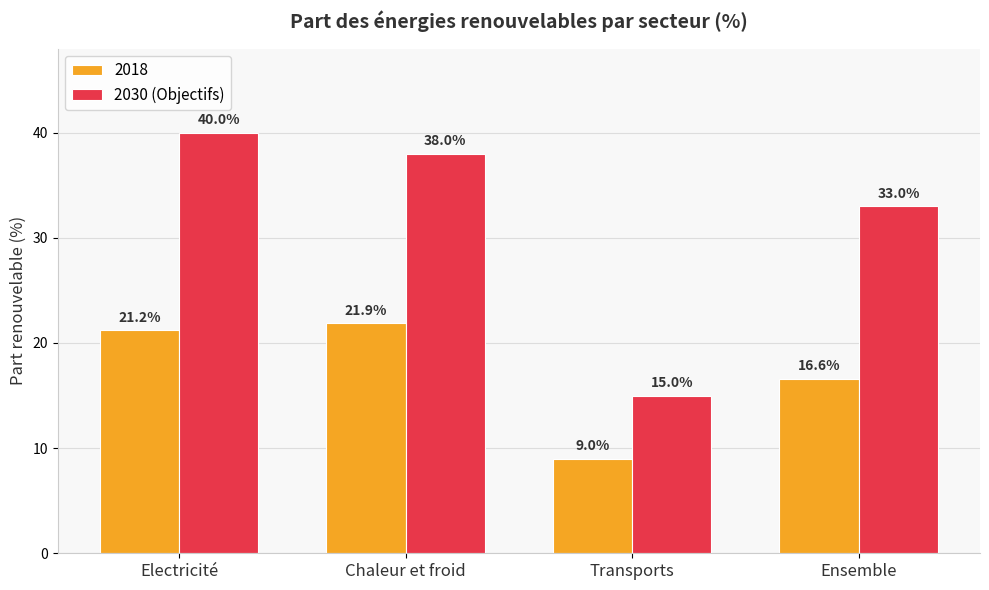

At Chaleur et froid, list the series in order from largest to smallest.

2030 (Objectifs), 2018